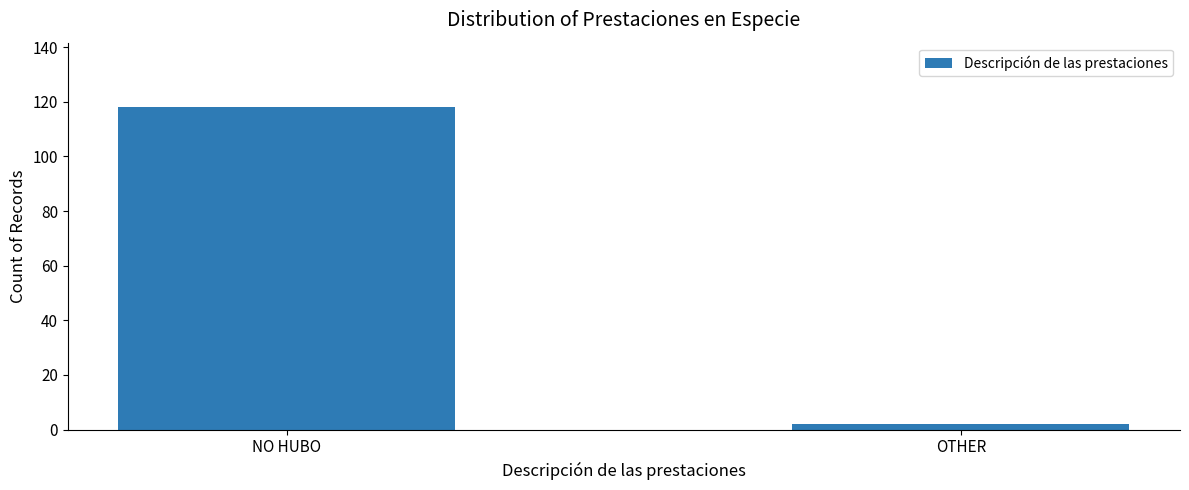

How many categories are shown in the chart?

2